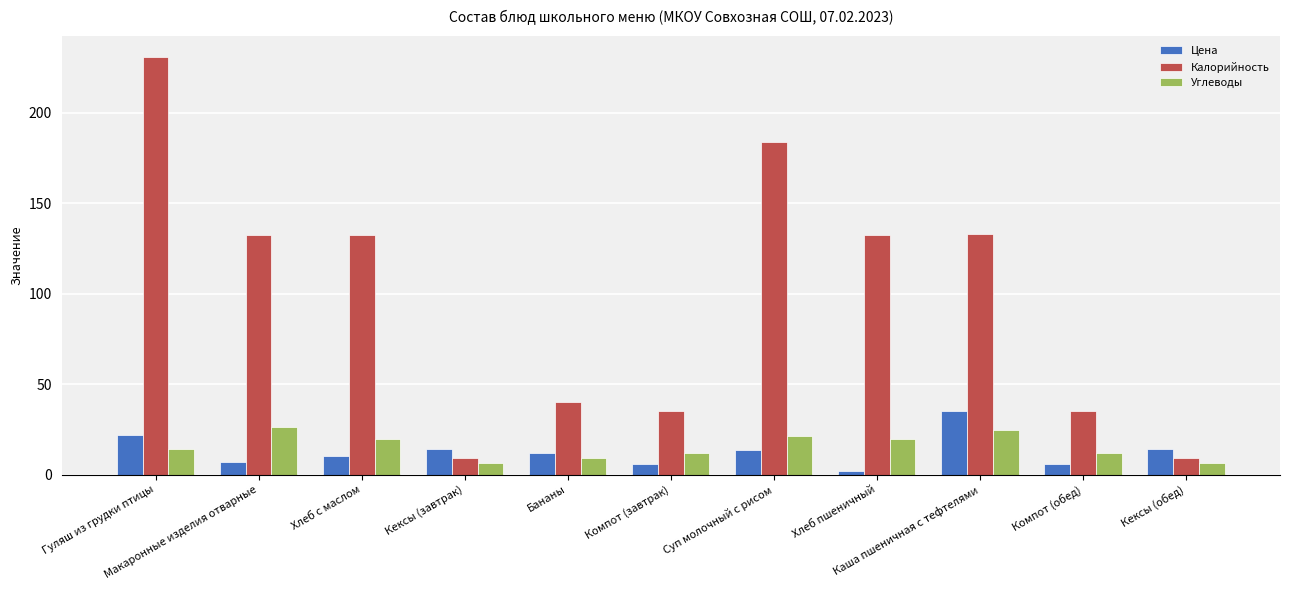

How many values in the Углеводы series are below 14?

5